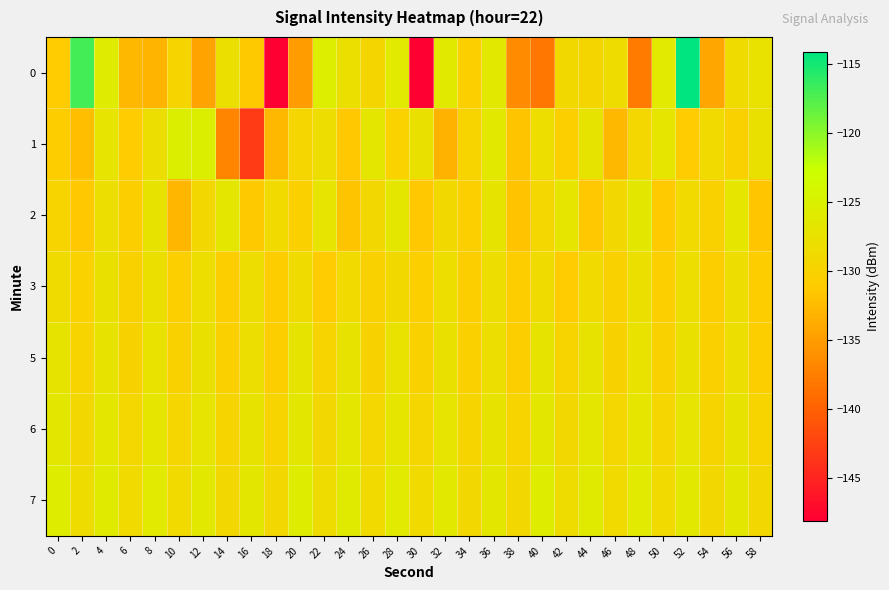

At 12, list the series in order from largest to smallest.

1, 7, 6, 5, 3, 2, 0